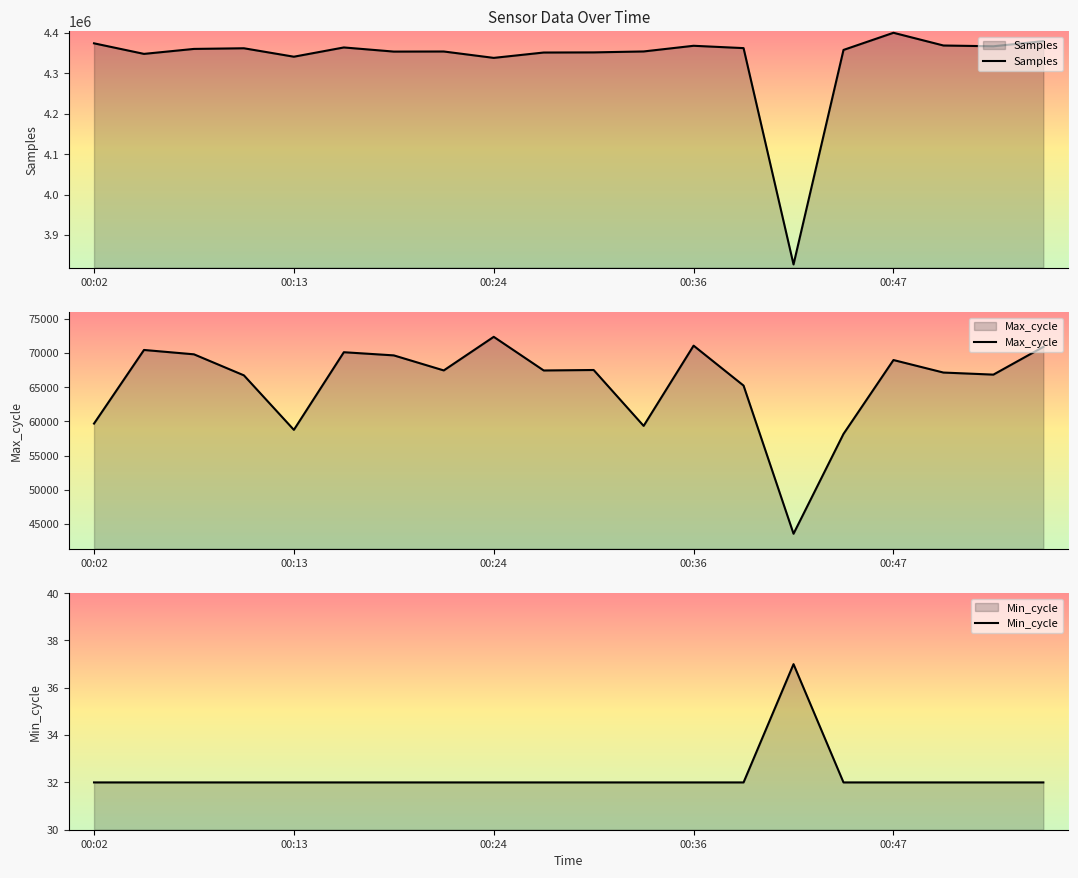

The value of Samples at 00:02 is 2493245. True or false?

False